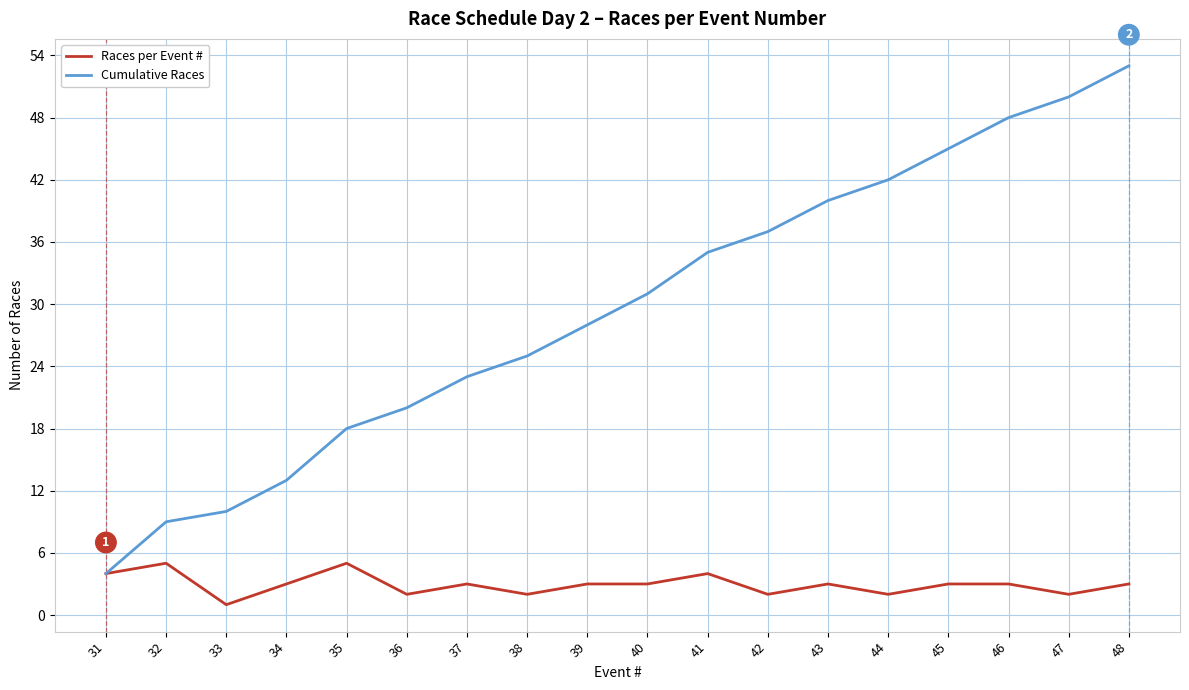

Is the value of Cumulative Races at 33 greater than the value of Races per Event # at 48?

Yes